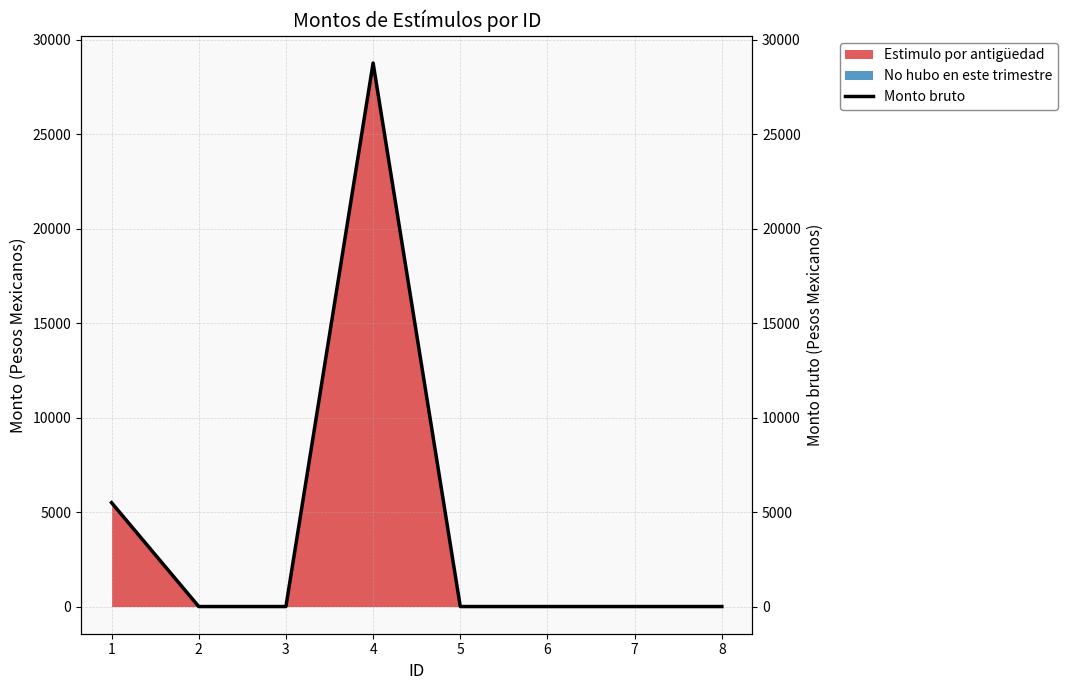

Which category has the highest value across all series?

4